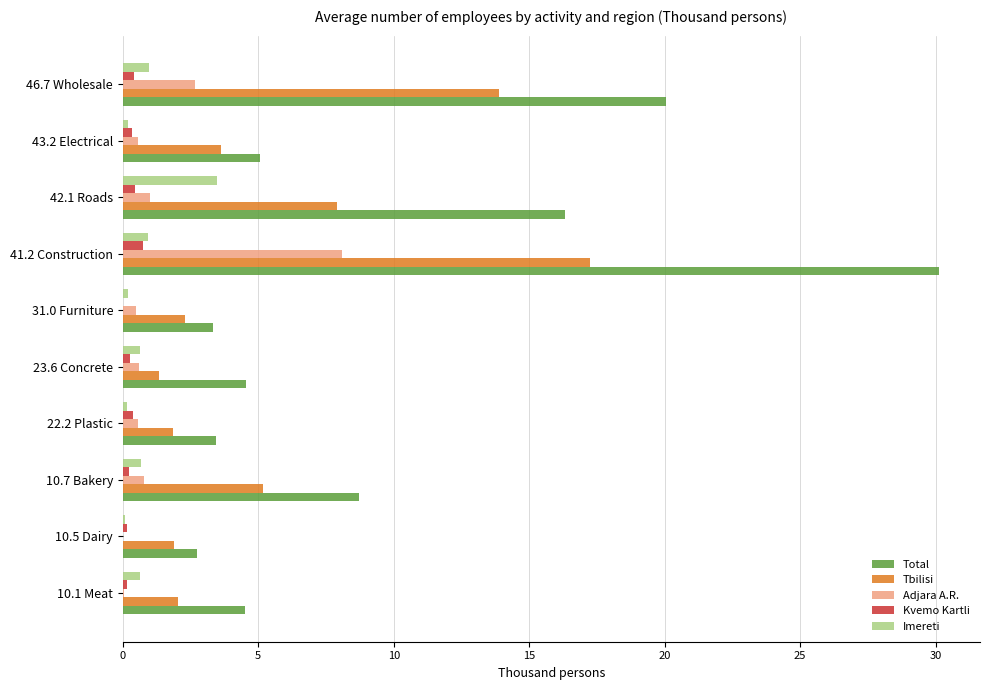

Between 23.6 Concrete and 41.2 Construction, which series saw the biggest shift?

Total